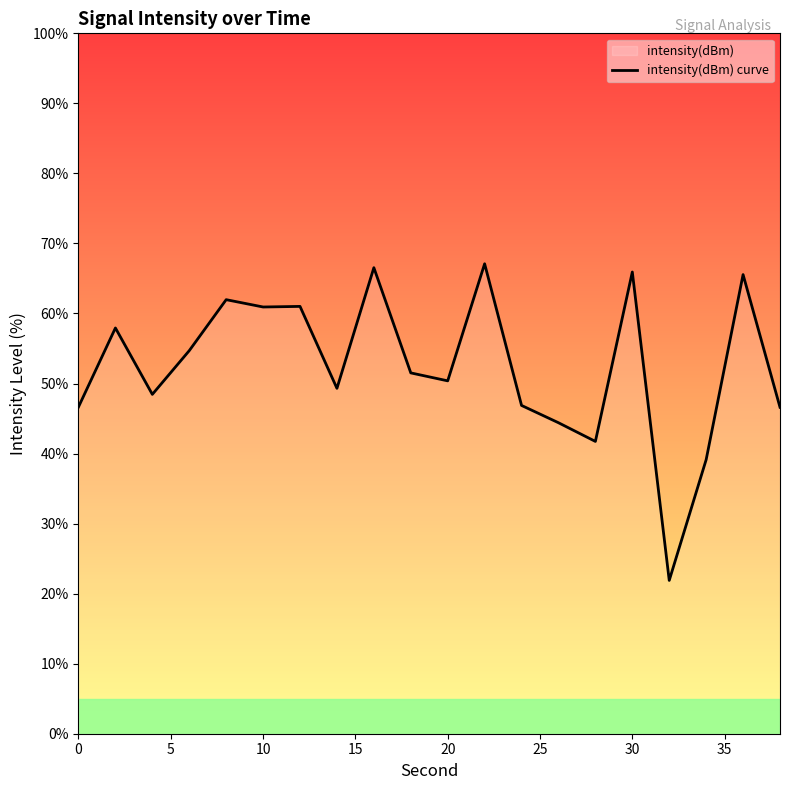

How many interior local peaks (higher than both neighbors) does the data have?

7